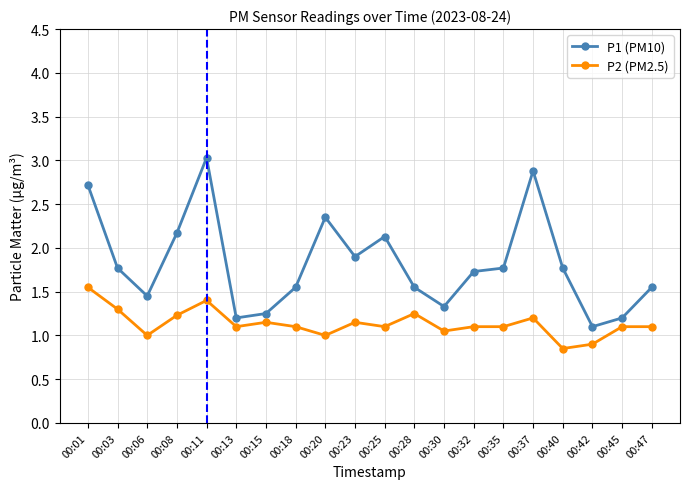

What is the total value across all series at 00:40?

2.6